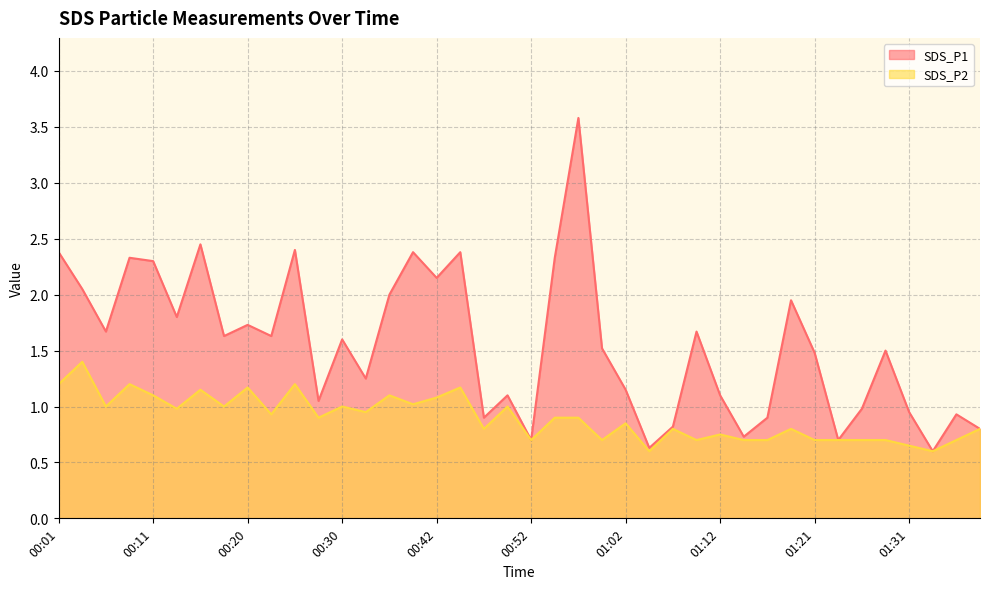

Does the chart have visible grid lines?

Yes